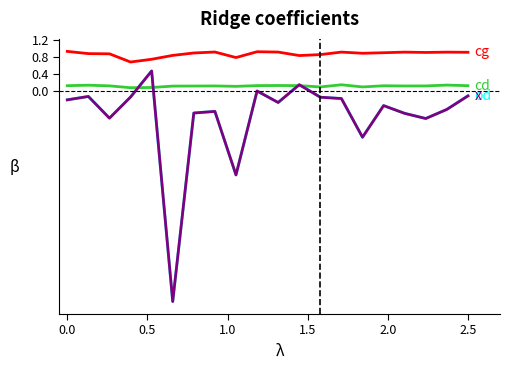

Does the chart have visible grid lines?

No